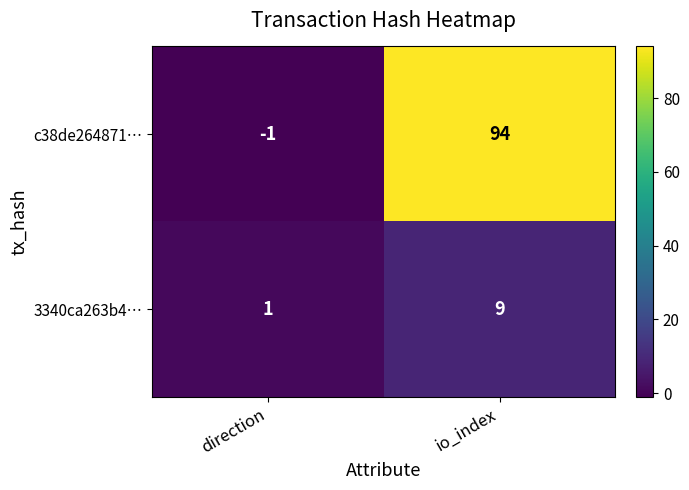

How many categories are shown in the chart?

2